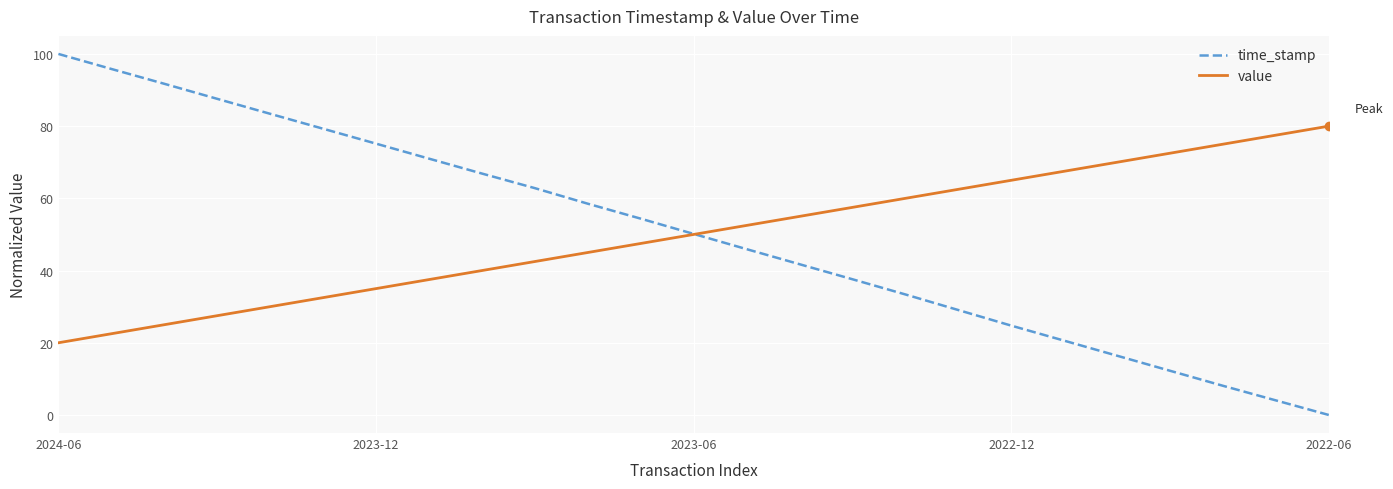

What is the lowest value of the value series?

20.0